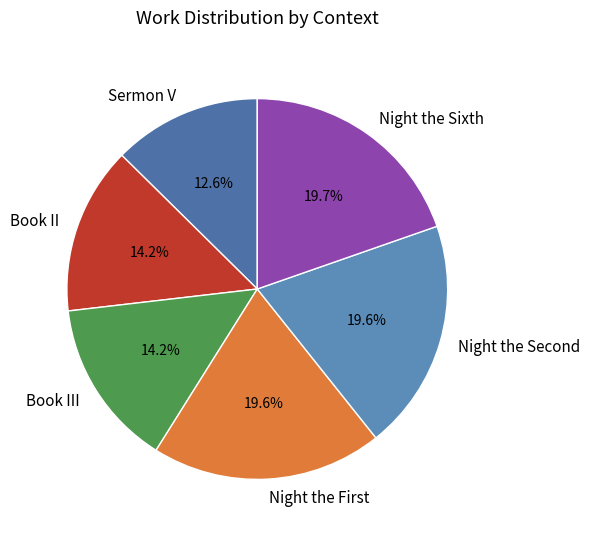

Combined, what portion of the pie is Sermon V and Book III?

26.8%